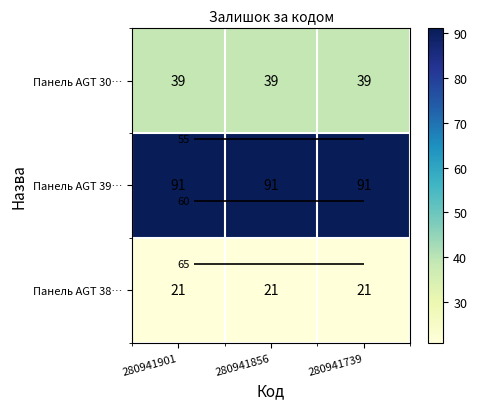

True or false: Панель AGT 30… has a value of 39 at 280941901.

True